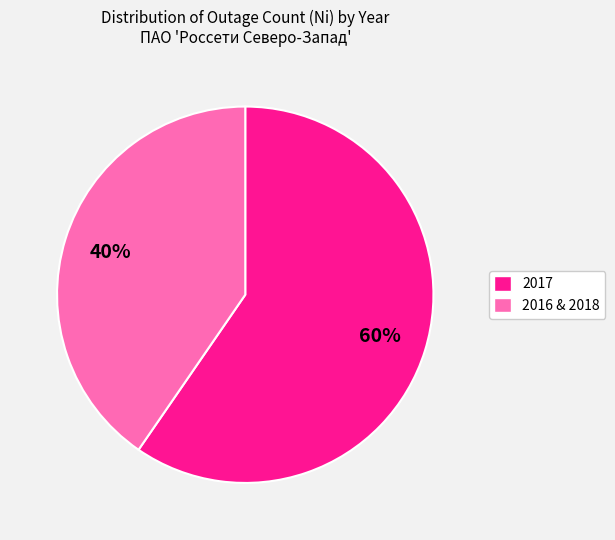

To the nearest percent, what percentage of the pie is 2016 & 2018?

40%